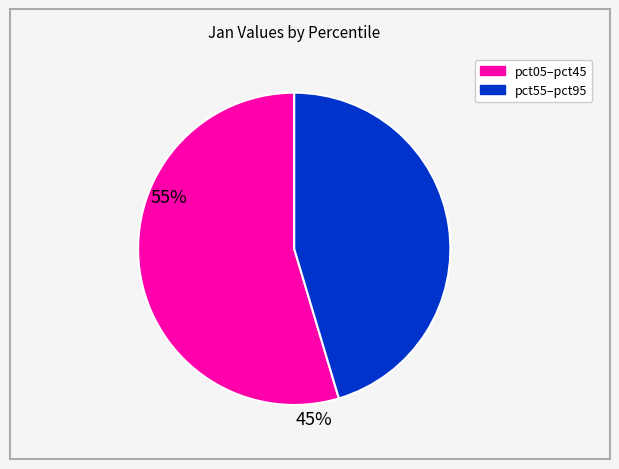

How many slices are in this pie chart?

2